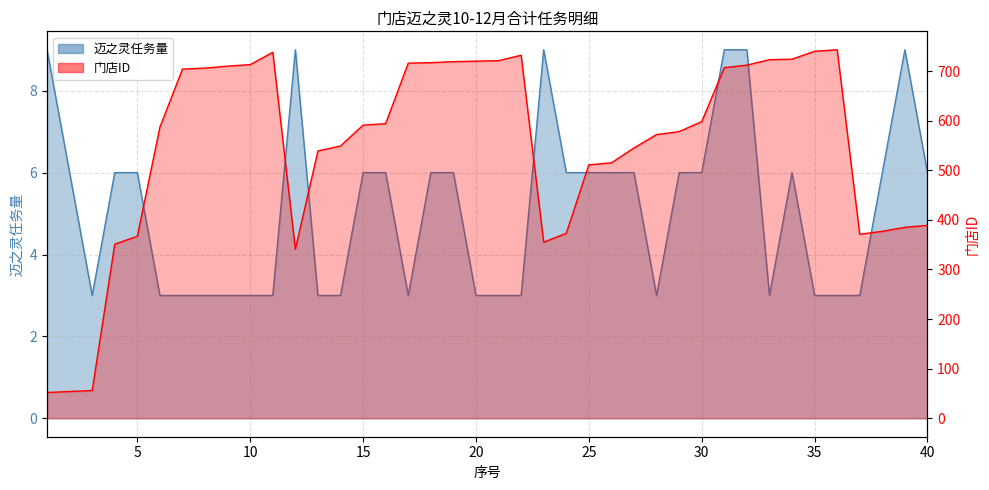

Which series has the largest total across all categories?

门店ID